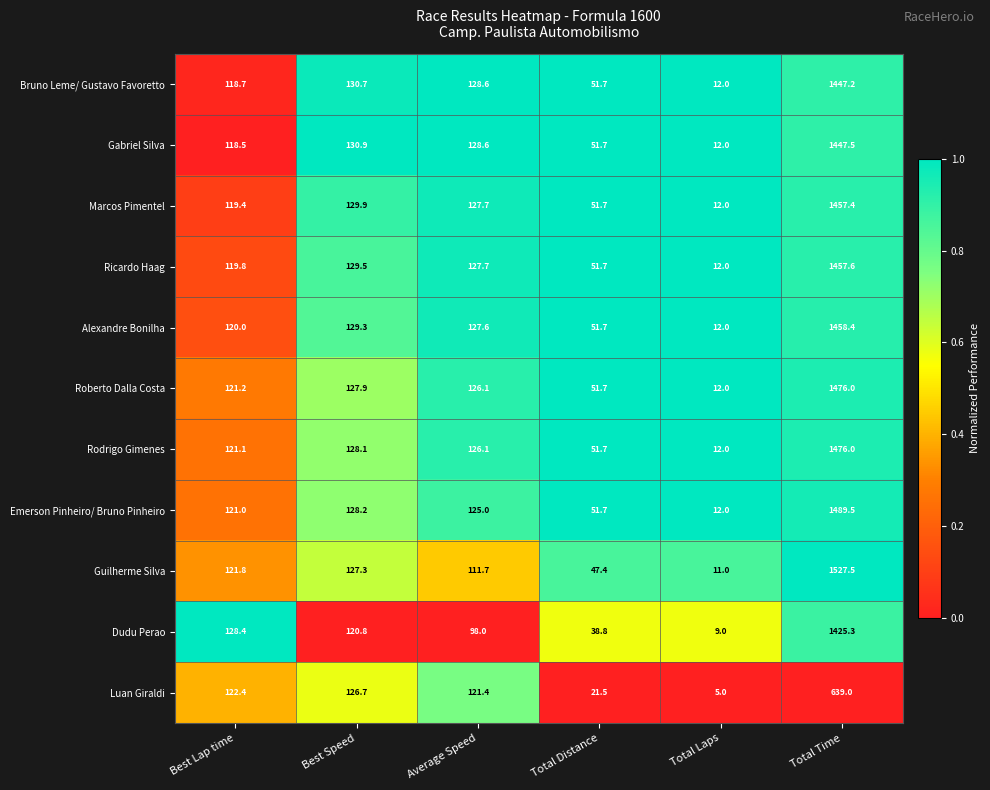

At Best Lap time, list the series in order from smallest to largest.

Gabriel Silva, Bruno Leme/ Gustavo Favoretto, Marcos Pimentel, Ricardo Haag, Alexandre Bonilha, Emerson Pinheiro/ Bruno Pinheiro, Rodrigo Gimenes, Roberto Dalla Costa, Guilherme Silva, Luan Giraldi, Dudu Perao